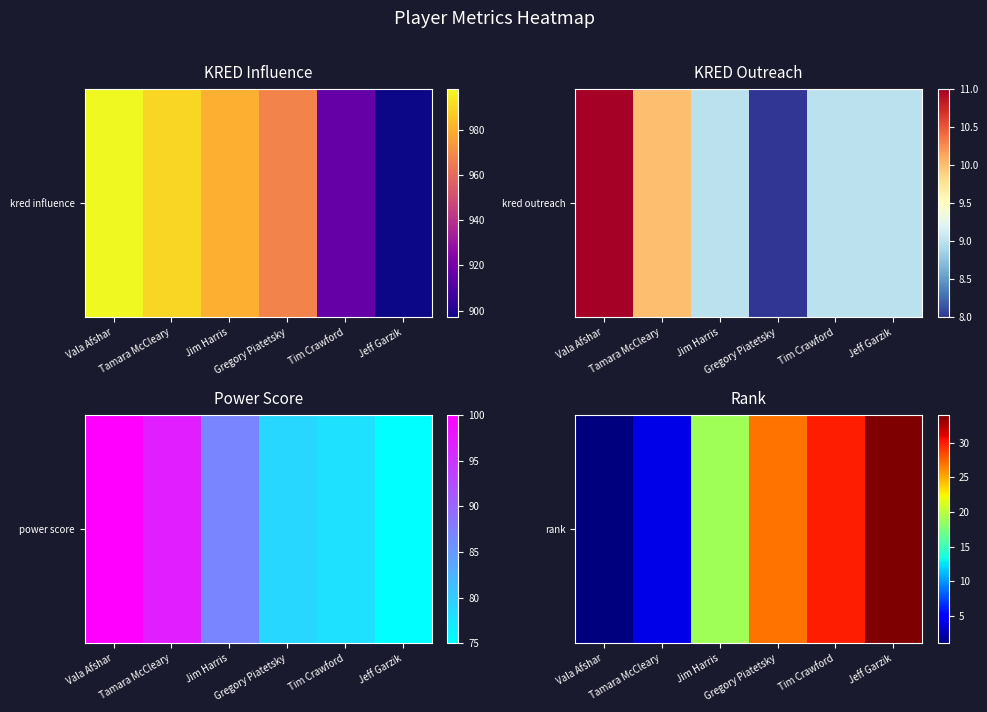

Where is the data nearest to the value 17?

Jim Harris